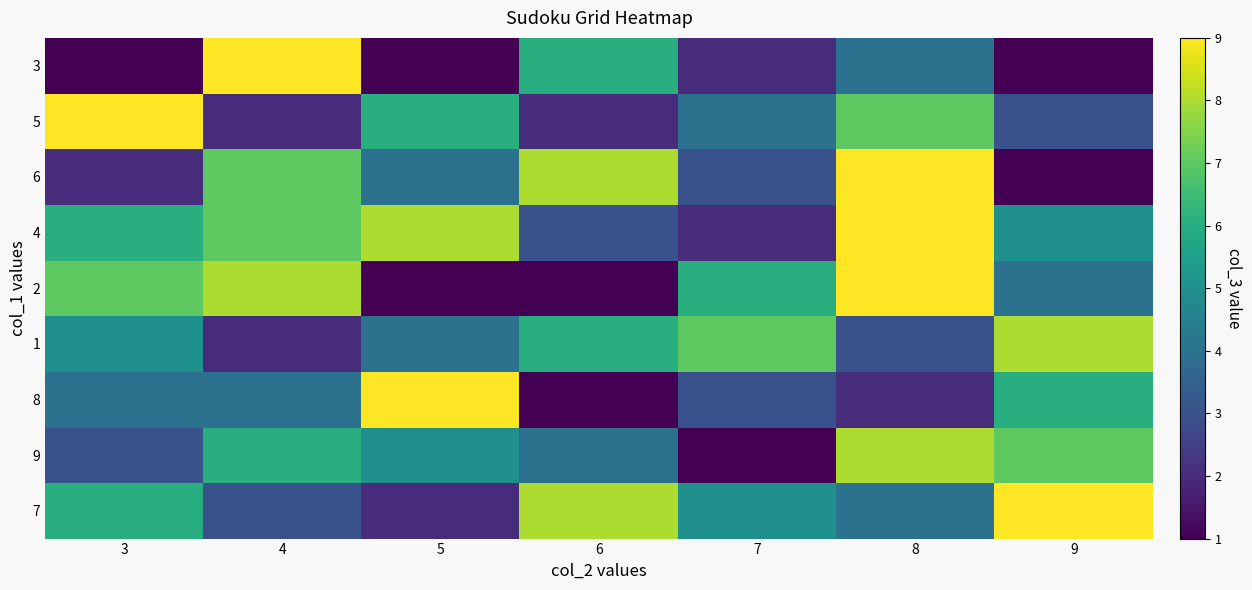

At how many categories does at least one series exceed 8?

5